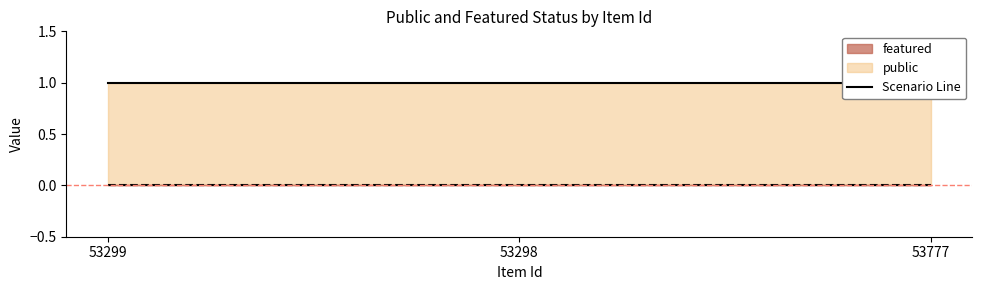

Reading left to right, list all the values displayed in this chart.

public: 1	1	1
featured: 0	0	0